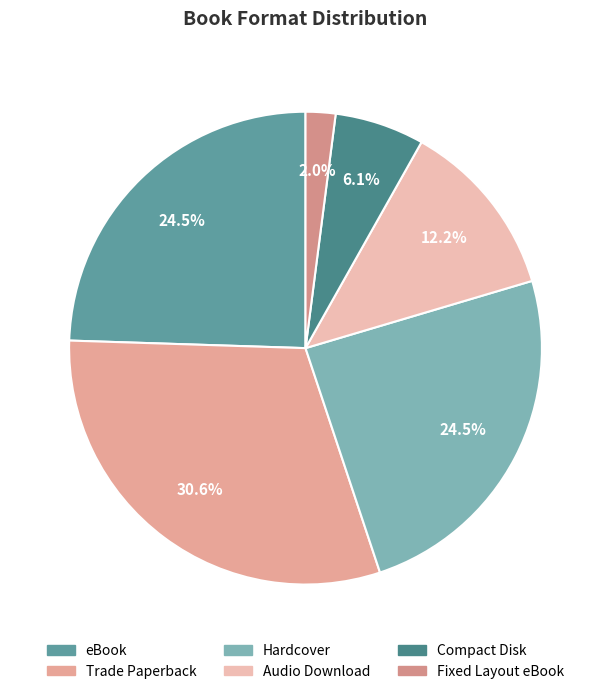

Is there a majority slice in this chart?

No